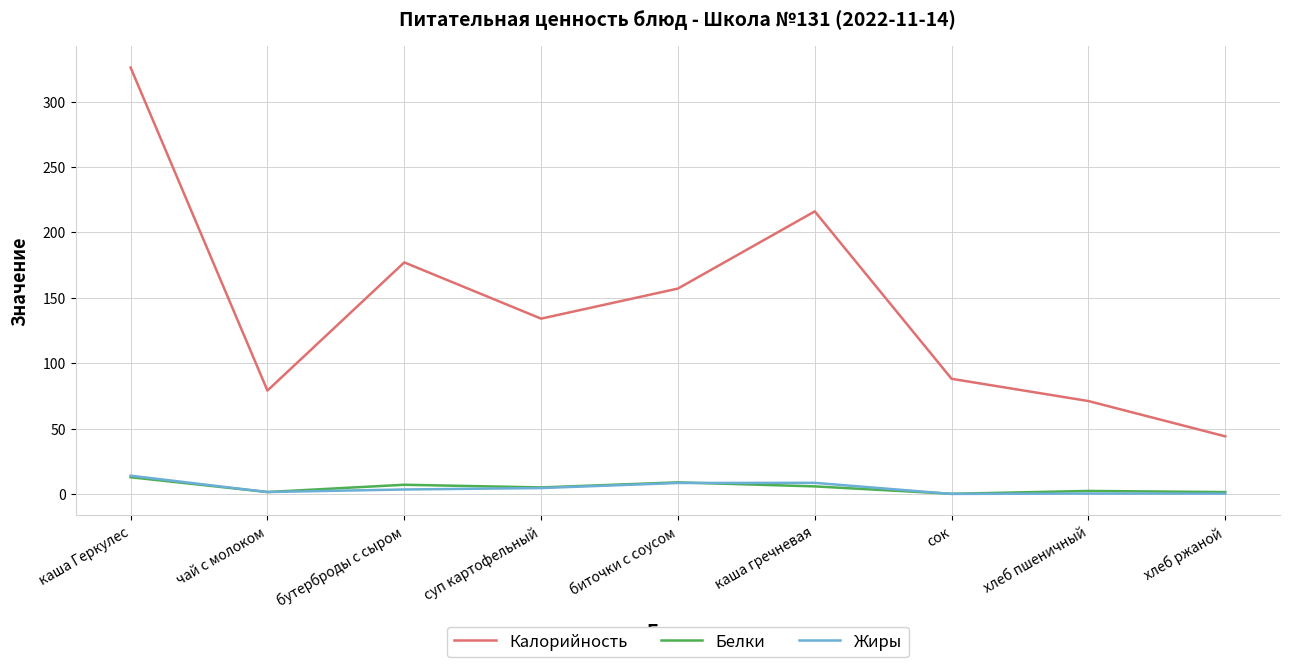

What is the total value across all series at сок?

88.1